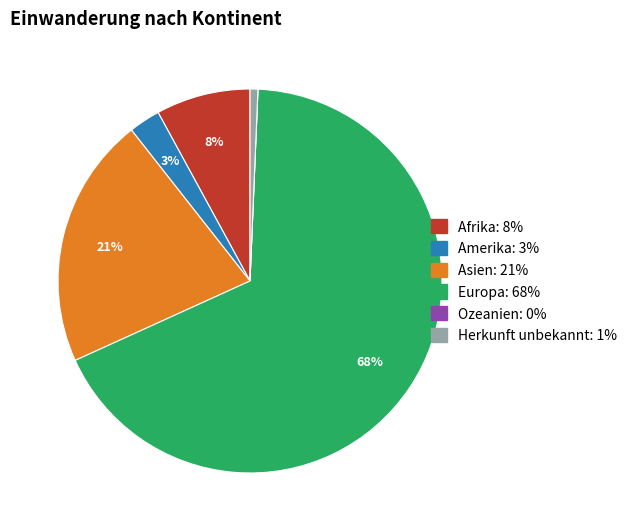

Combined, do Herkunft unbekannt and Afrika account for over 50%?

No